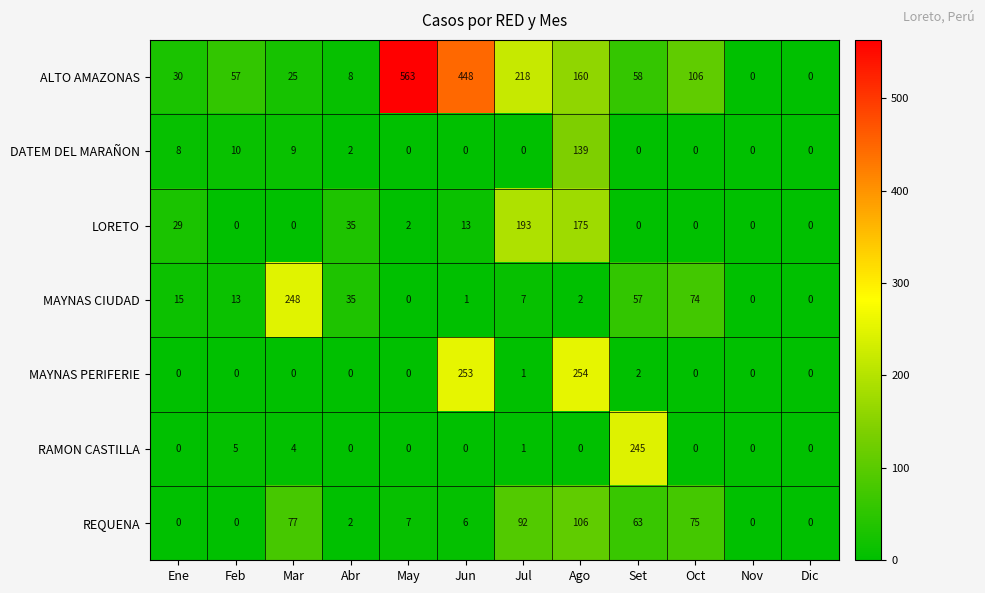

Which category has the highest value in the DATEM DEL MARAÑON series?

Ago